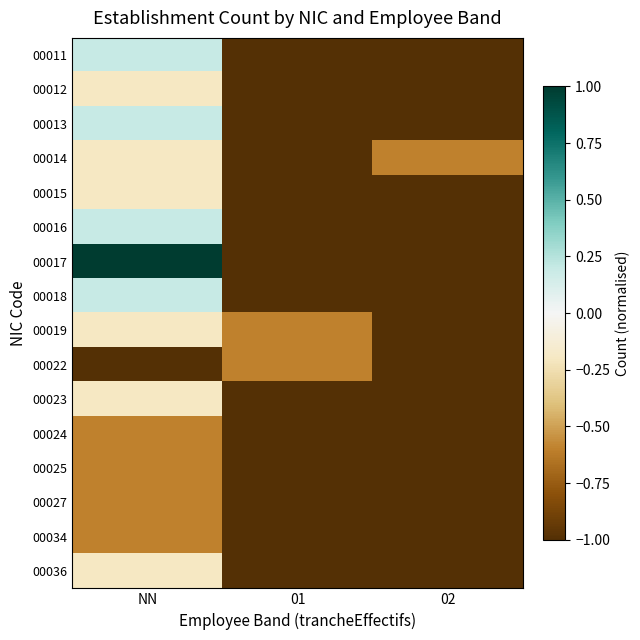

At how many categories does at least one series exceed 0?

1